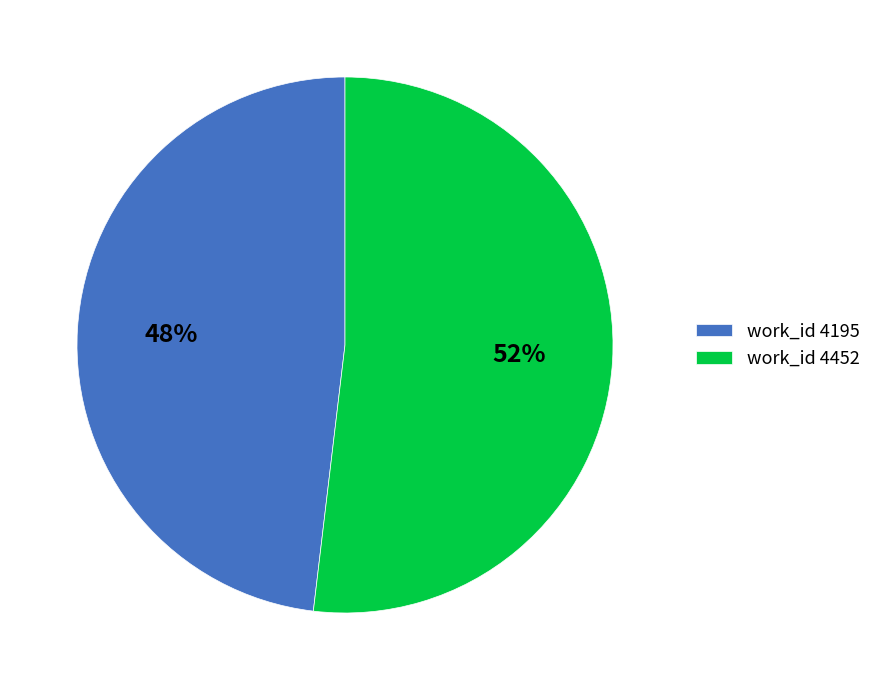

What is the majority slice?

work_id 4452